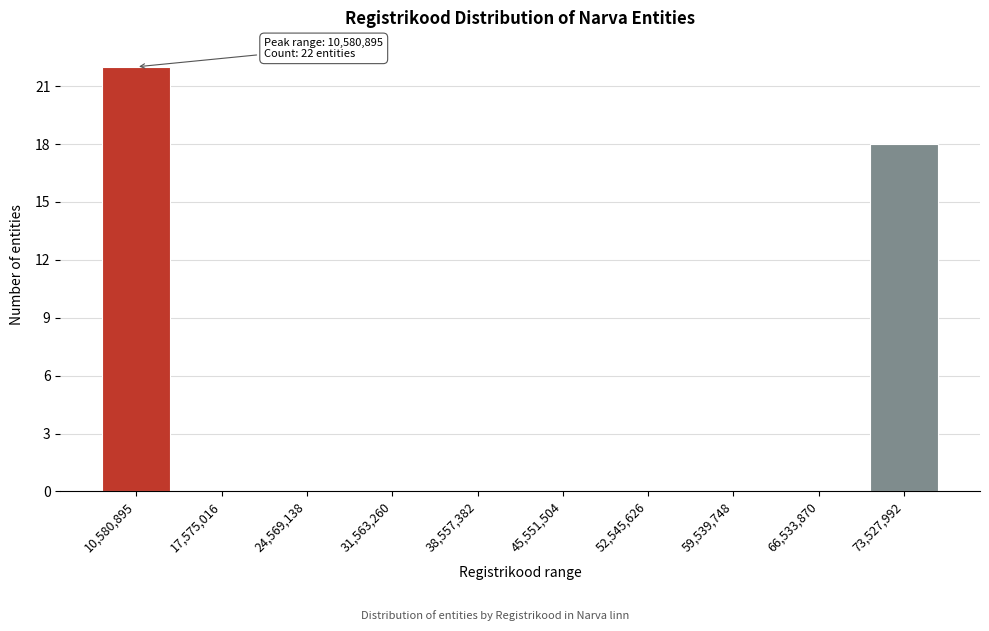

Reading right to left, extract all data points from this chart.

73,527,992=18	66,533,870=0	59,539,748=0	52,545,626=0	45,551,504=0	38,557,382=0	31,563,260=0	24,569,138=0	17,575,016=0	10,580,895=22